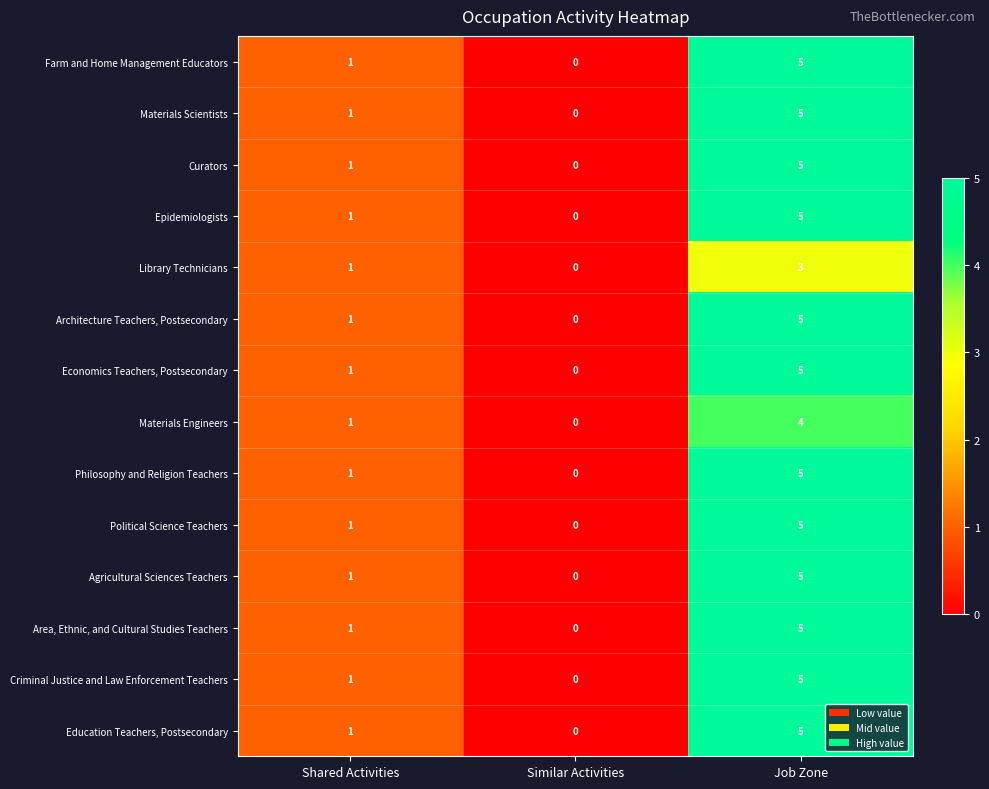

What is the sum of the Education Teachers, Postsecondary values at Similar Activities and Job Zone?

5